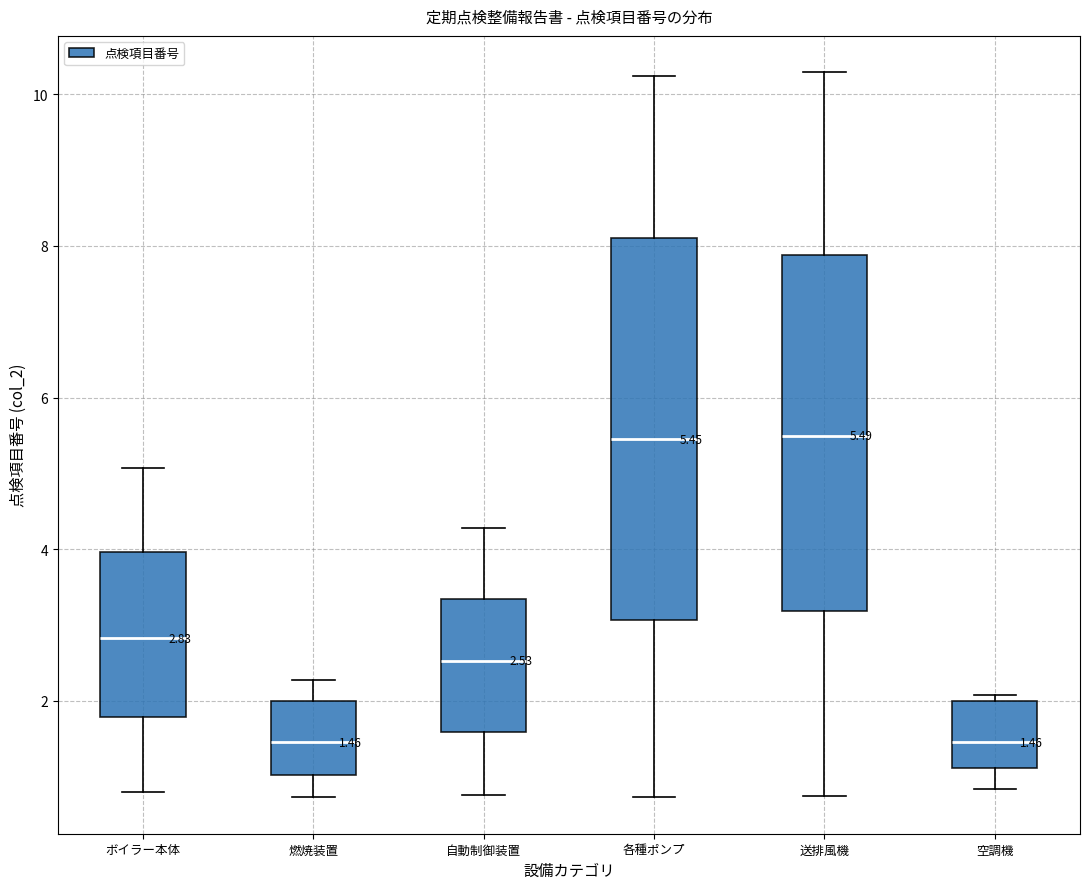

Which box is the tallest, from its lower edge to its upper edge?

各種ポンプ